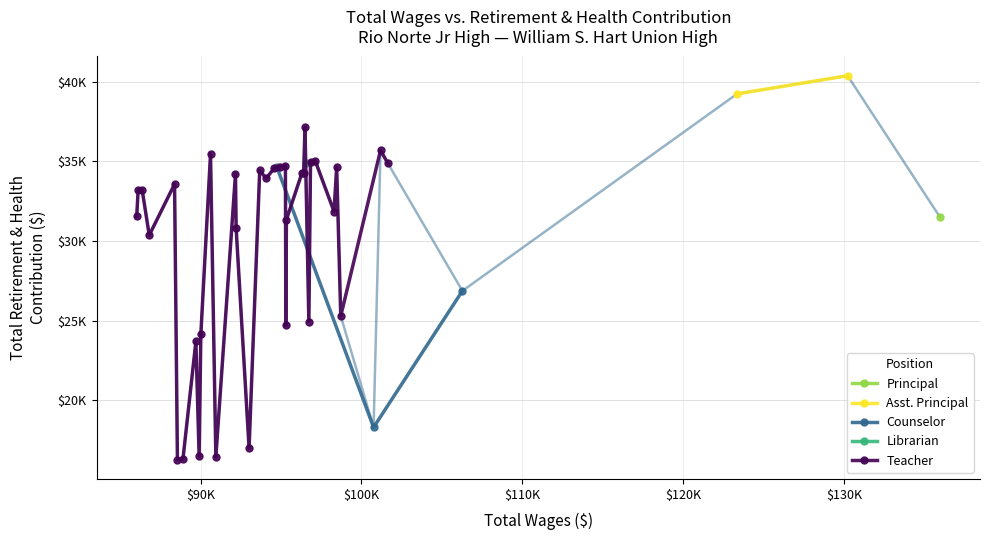

The value at 2 is 39233. True or false?

True